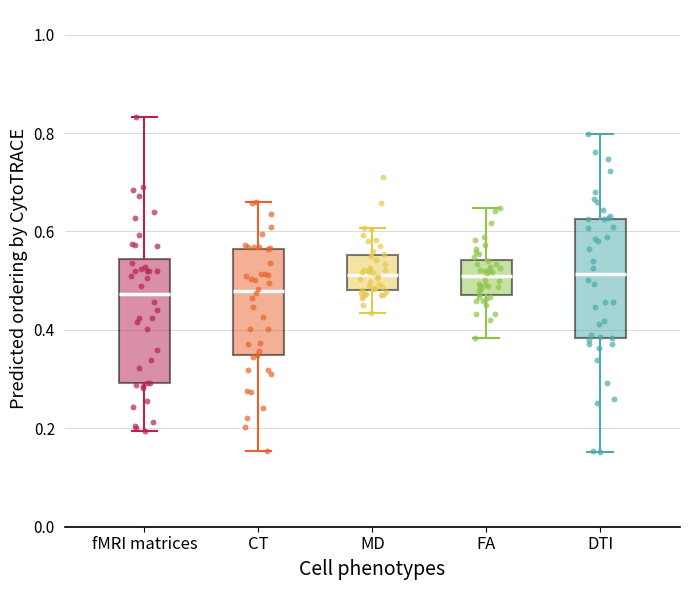

Reading left to right, transcribe this box plot: for each box, give where its median line is, the range the box spans, and where its two whiskers end, as read against the y-axis. The values are not printed on the chart, so give them approximately, as read against the axis.

fMRI matrices: median 0.48, box 0.30 to 0.54, whiskers 0.20 to 0.84
CT: median 0.48, box 0.34 to 0.56, whiskers 0.16 to 0.66
MD: median 0.52, box 0.48 to 0.56, whiskers 0.44 to 0.60
FA: median 0.50, box 0.48 to 0.54, whiskers 0.38 to 0.64
DTI: median 0.52, box 0.38 to 0.62, whiskers 0.16 to 0.80